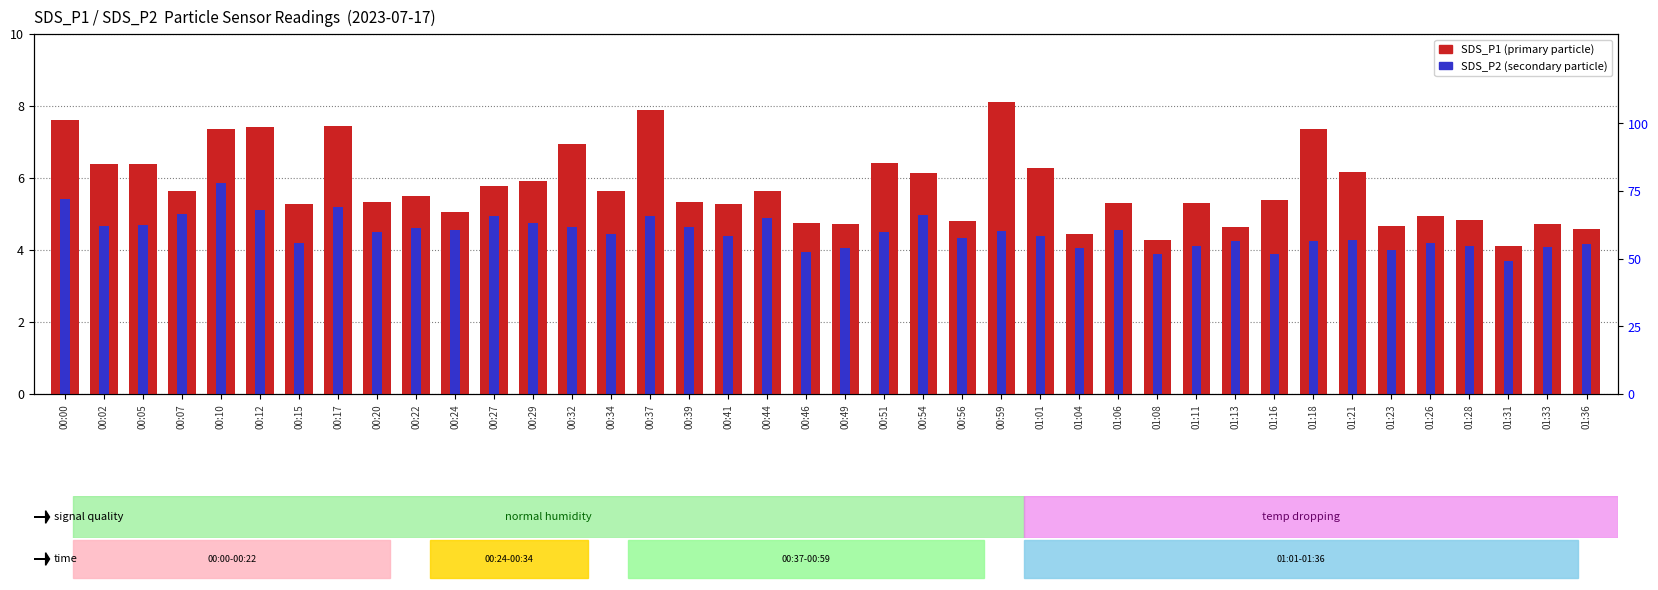

List the labels in order of SDS_P2 (P2 particle) value, smallest first.

01:31, 01:08, 01:16, 00:46, 01:23, 00:49, 01:04, 01:33, 01:11, 01:28, 01:36, 00:15, 01:26, 01:13, 01:18, 01:21, 00:56, 00:41, 01:01, 00:34, 00:20, 00:51, 00:59, 00:24, 01:06, 00:22, 00:32, 00:39, 00:02, 00:05, 00:29, 00:44, 00:27, 00:37, 00:54, 00:07, 00:12, 00:17, 00:00, 00:10